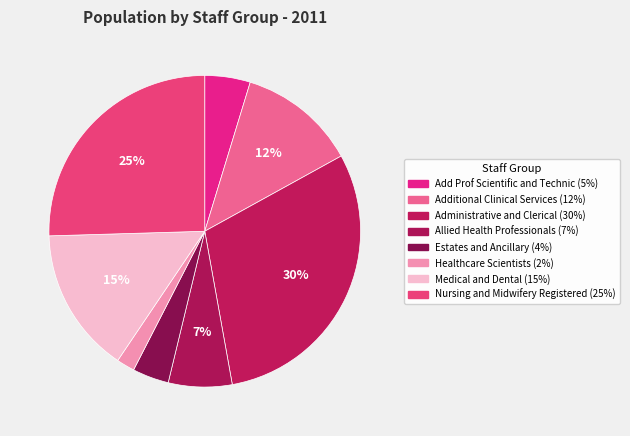

What percentage is the Administrative and Clerical slice, to the nearest percent?

30%